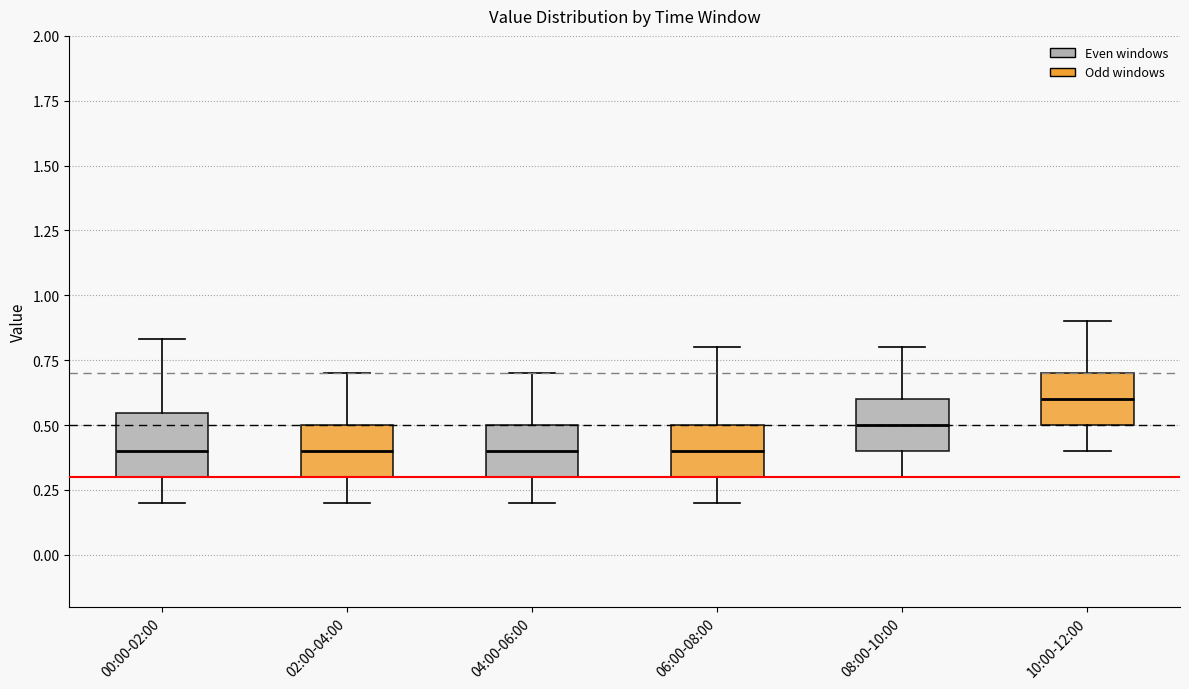

Where is the lower edge of the box for 10:00-12:00 on the y-axis? The values are not printed on the chart, so give them approximately, as read against the axis.

0.50